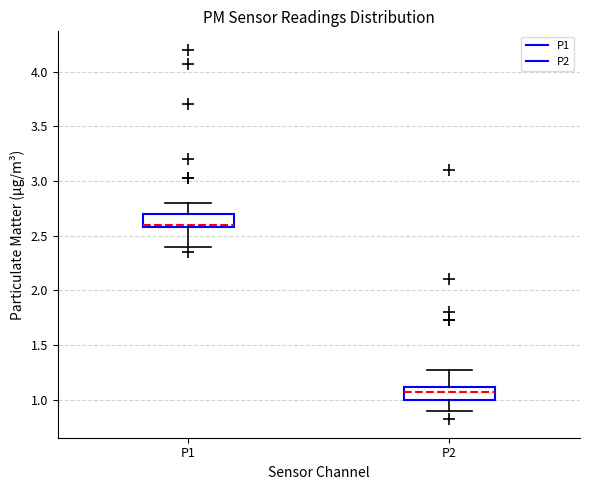

Reading left to right, transcribe this box plot: for each box, give where its median line is, the range the box spans, and where its two whiskers end, as read against the y-axis. The values are not printed on the chart, so give them approximately, as read against the axis.

P1: median 2.60 (just above the box's lower edge), box 2.60 to 2.70, whiskers 2.40 to 2.80
P2: median 1.05, box 1.00 to 1.10, whiskers 0.90 to 1.25